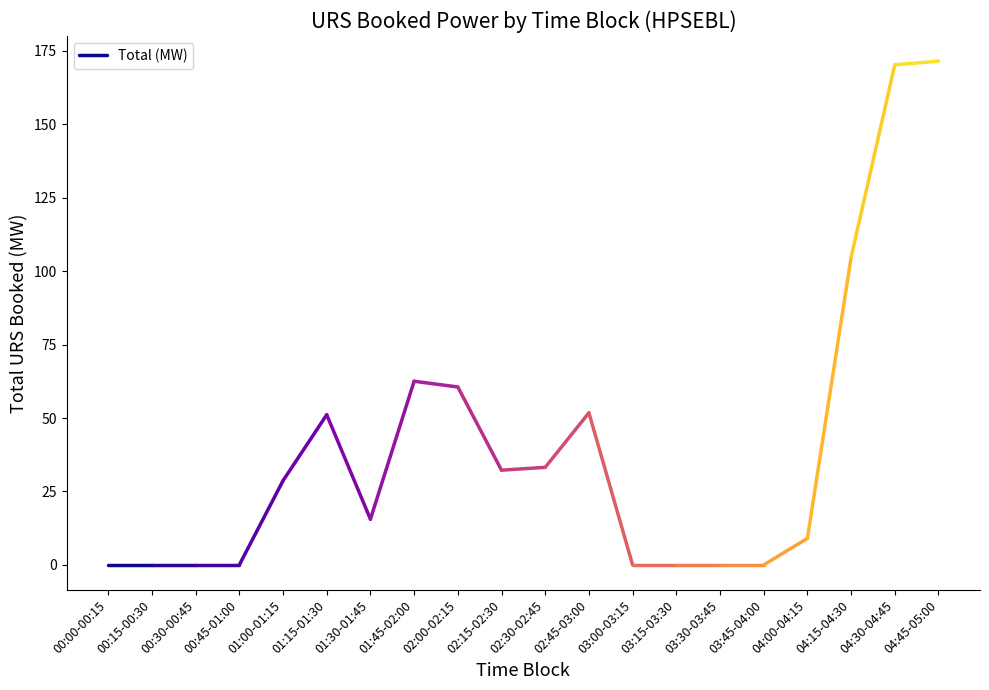

Where is the first local maximum?

01:15-01:30